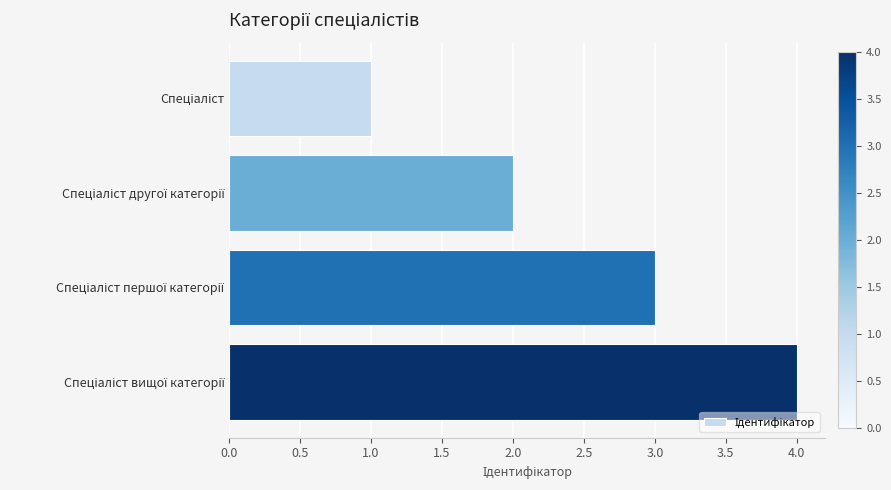

What is the greatest value displayed?

4